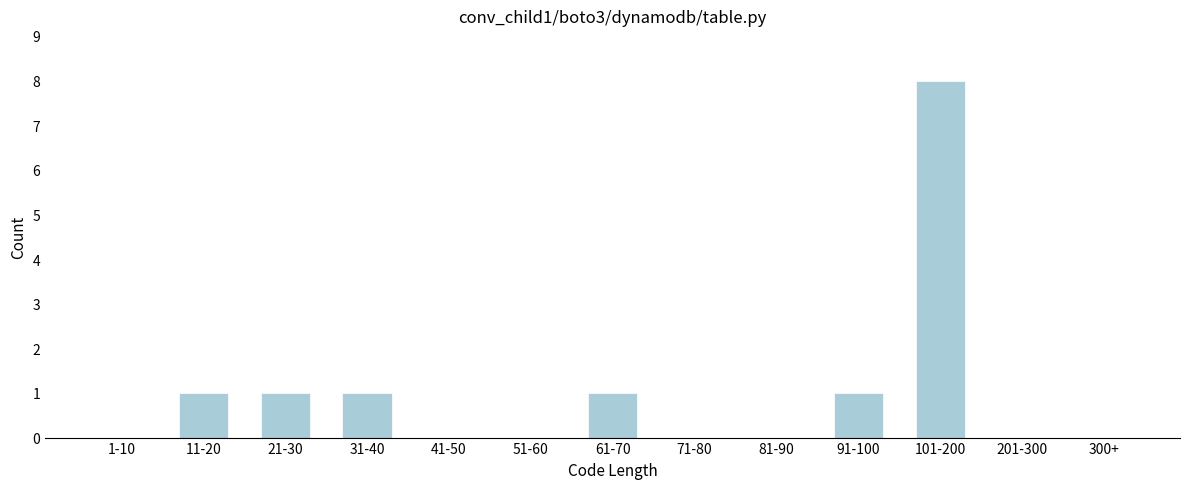

Reading right to left, transcribe all the data shown in this chart.

300+=0	201-300=0	101-200=8	91-100=1	81-90=0	71-80=0	61-70=1	51-60=0	41-50=0	31-40=1	21-30=1	11-20=1	1-10=0